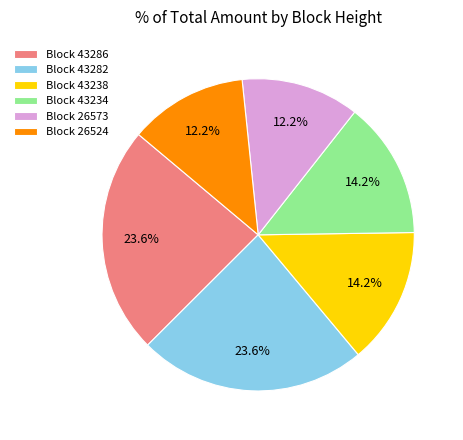

How much of the chart is everything except Block 43234?

85.8%